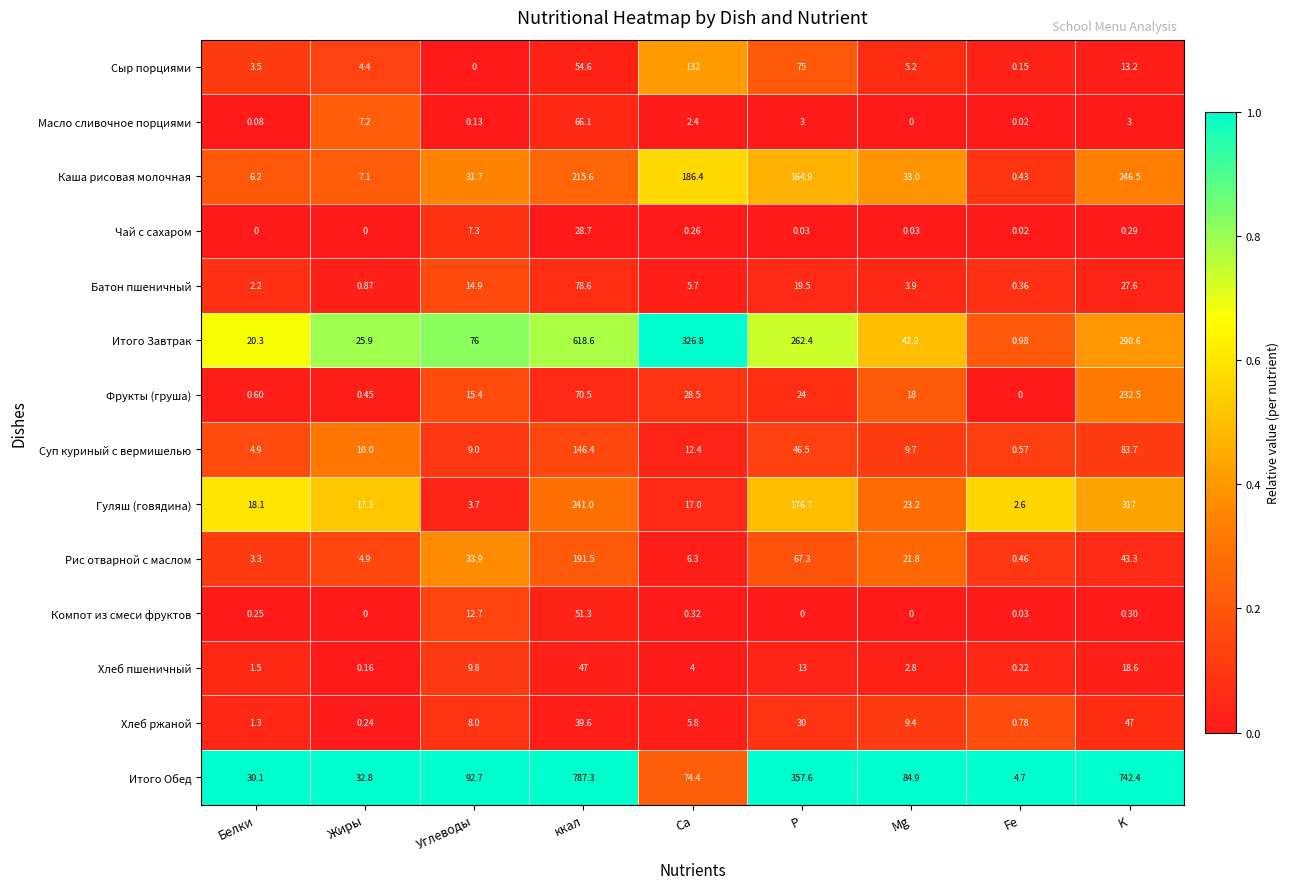

How many categories are shown in the chart?

9